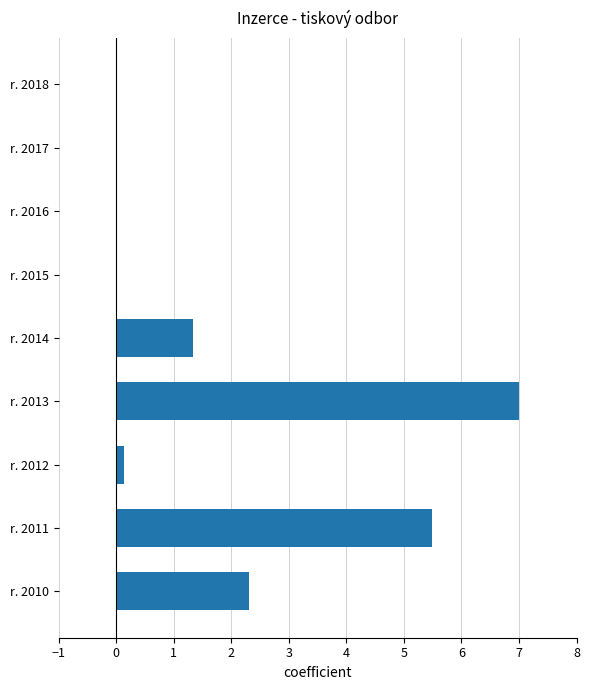

What is the change in value from r. 2014 to r. 2017?

-1.3